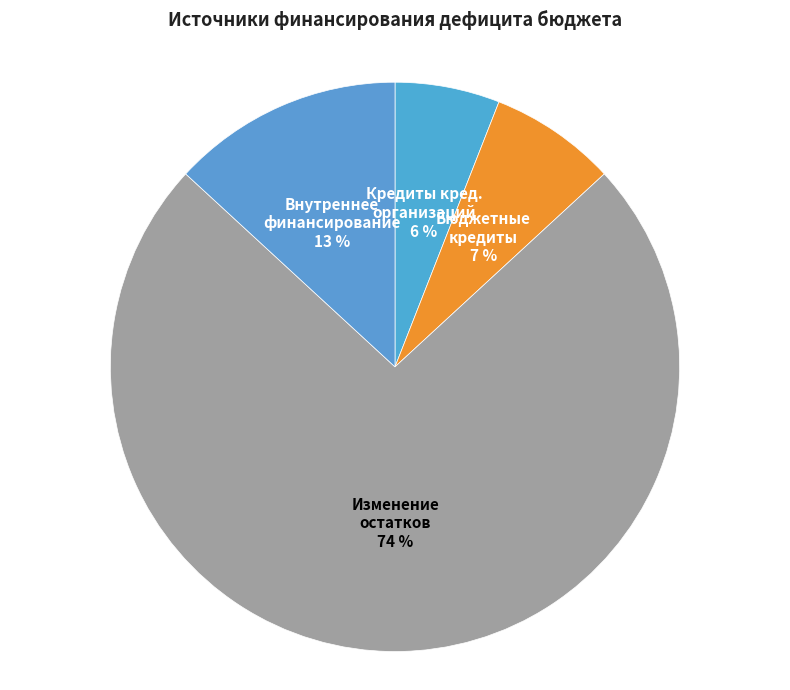

How many slices are in this pie chart?

4